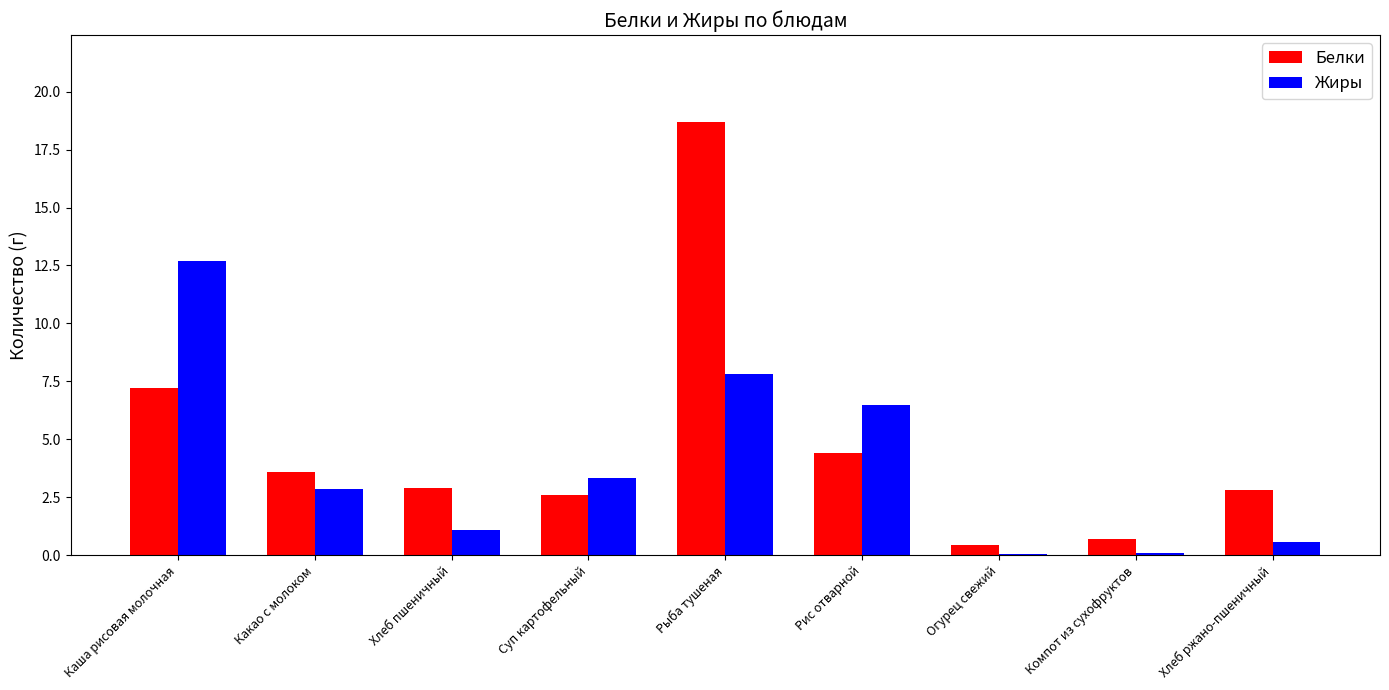

Reading right to left, extract all data points from this chart.

Белки: Хлеб ржано-пшеничный=2.8	Компот из сухофруктов=0.7	Огурец свежий=0.4	Рис отварной=4.4	Рыба тушеная=18.7	Суп картофельный=2.6	Хлеб пшеничный=2.9	Какао с молоком=3.6	Каша рисовая молочная=7.2
Жиры: Хлеб ржано-пшеничный=0.6	Компот из сухофруктов=0.1	Огурец свежий=0.1	Рис отварной=6.5	Рыба тушеная=7.8	Суп картофельный=3.3	Хлеб пшеничный=1.1	Какао с молоком=2.9	Каша рисовая молочная=12.7